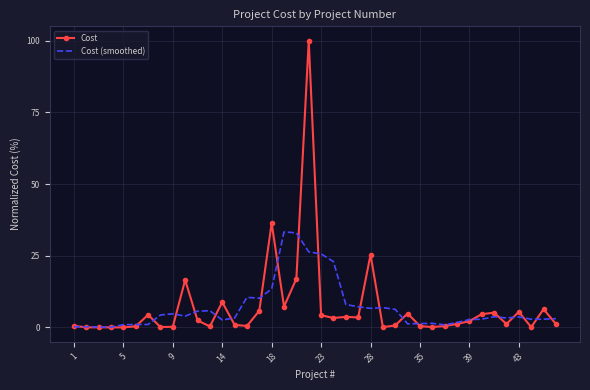

What is the maximum value shown in the chart?

100.0